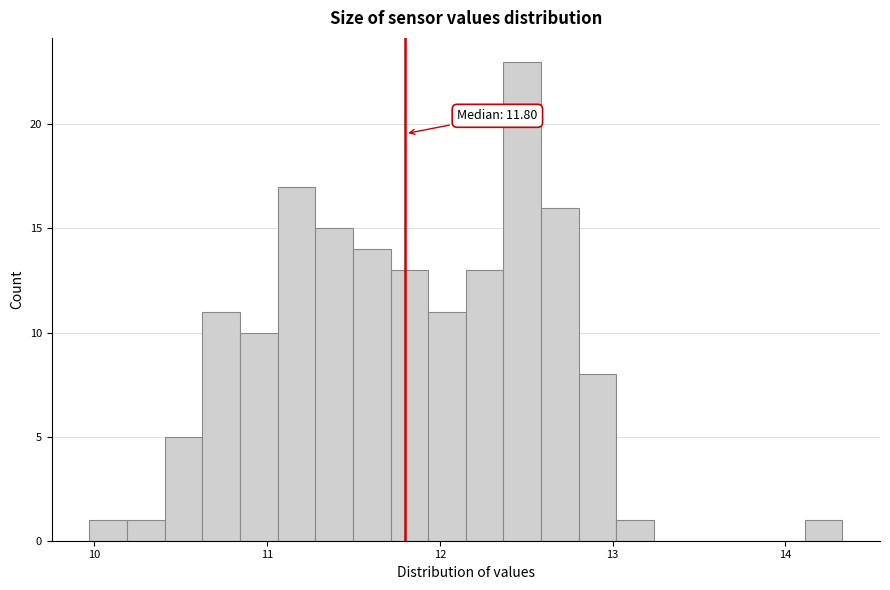

Around what value on the x-axis is the tallest bar? Give the approximate position of its centre, as read against the axis.

12.5